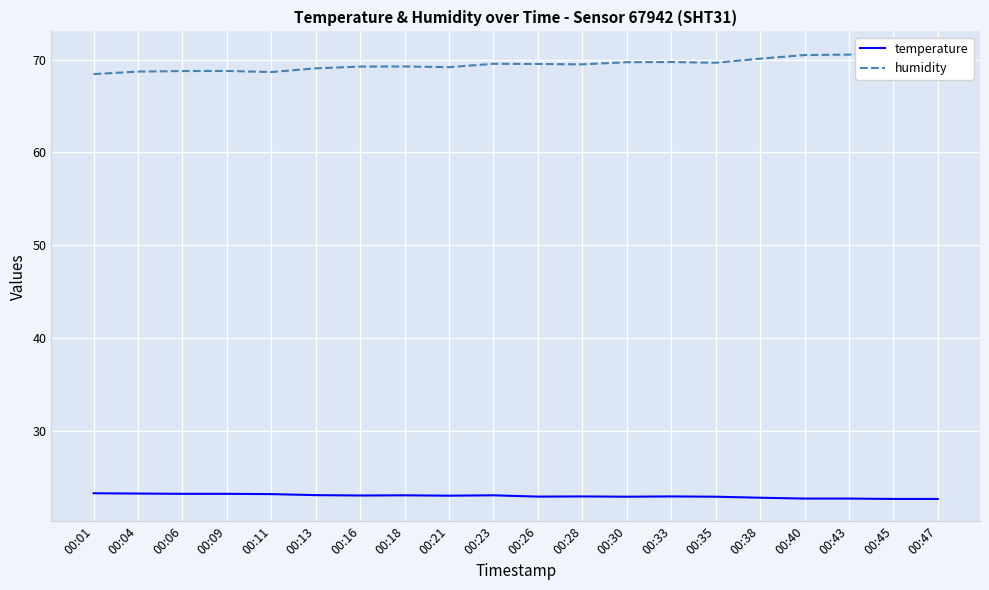

True or false: humidity and temperature cross at least once.

False